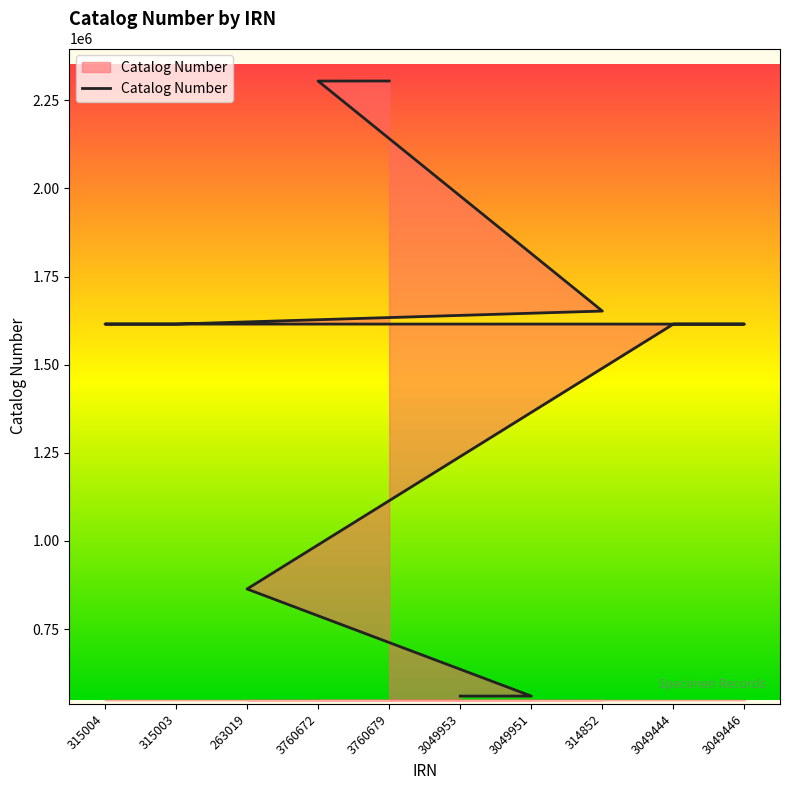

How many lines are shown in the chart?

1